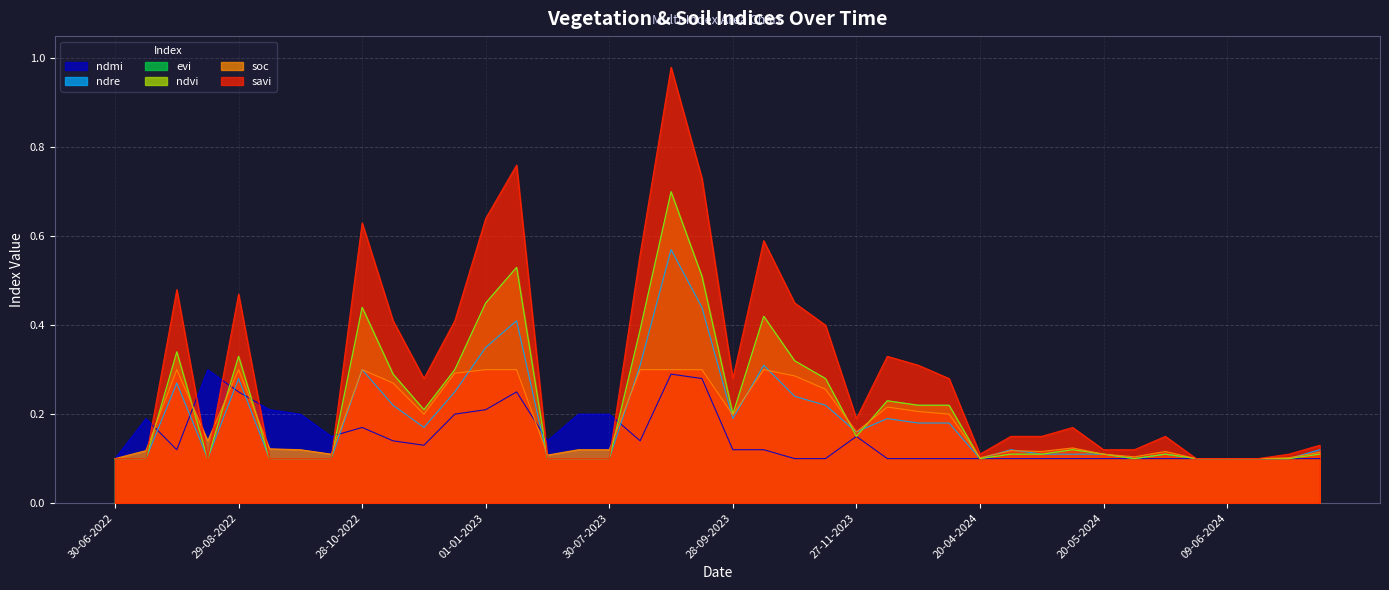

Where is the first local minimum for ndre?

14-08-2022